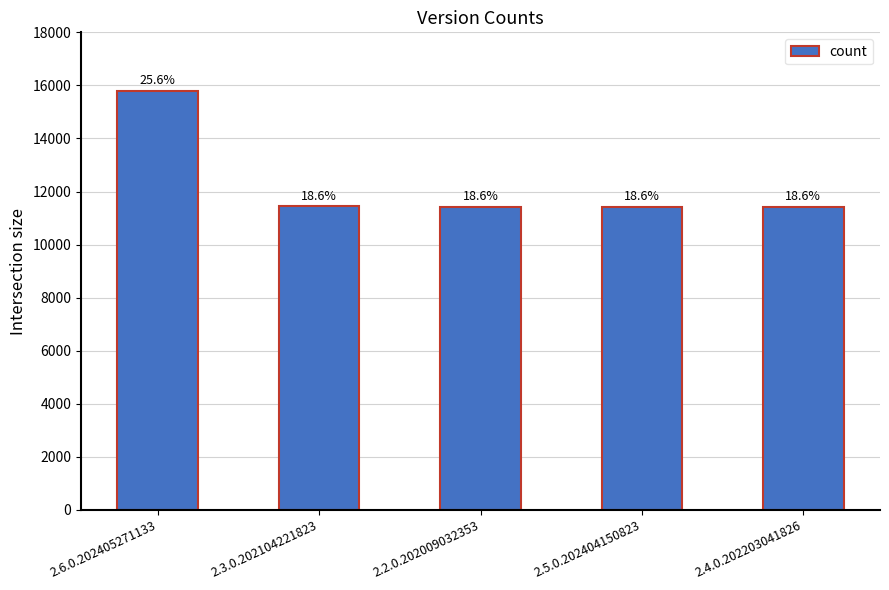

What position from the left is 2.4.0.202203041826?

5